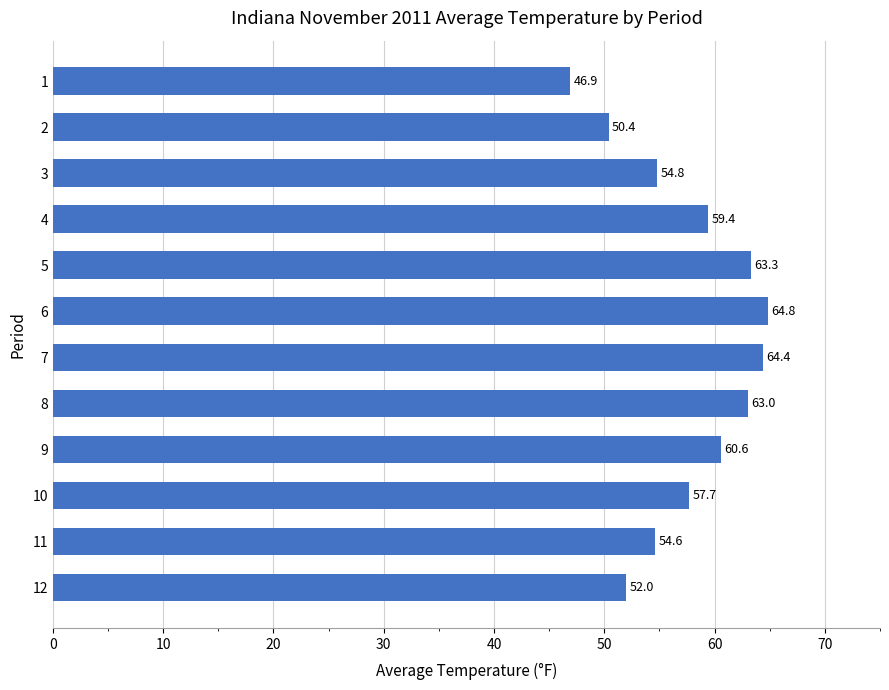

List the labels in order of value, smallest first.

1, 2, 12, 11, 3, 10, 4, 9, 8, 5, 7, 6